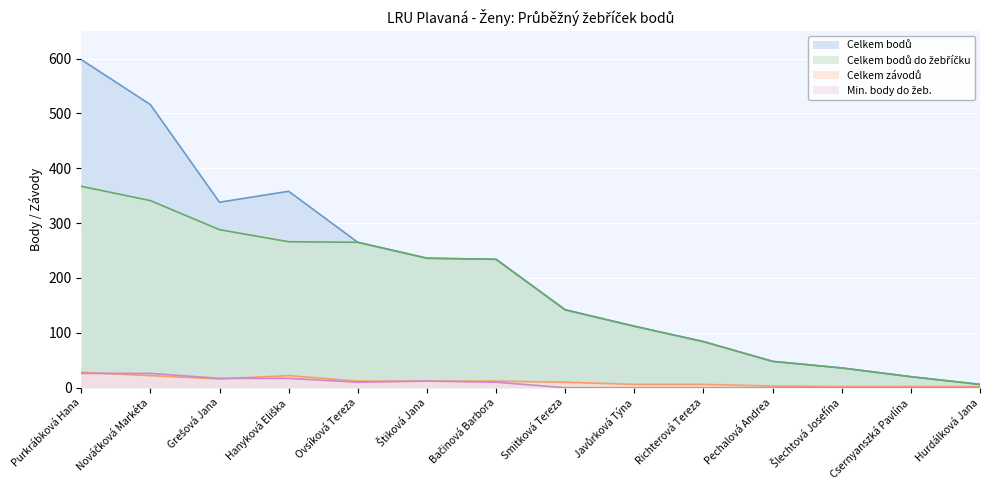

Reading left to right, list all the values displayed in this chart.

Celkem bodů: 598	516	338	358	265	236	234	142	112	84	48	36	20	6
Celkem bodů do žebříčku: 367	341	288	266	265	236	234	142	112	84	48	36	20	6
Celkem závodů: 28	22	16	22	12	12	12	10	6	6	3	2	2	2
Min. body do žeb.: 26	26	17	17	10	12	10	0	0	0	0	0	0	0